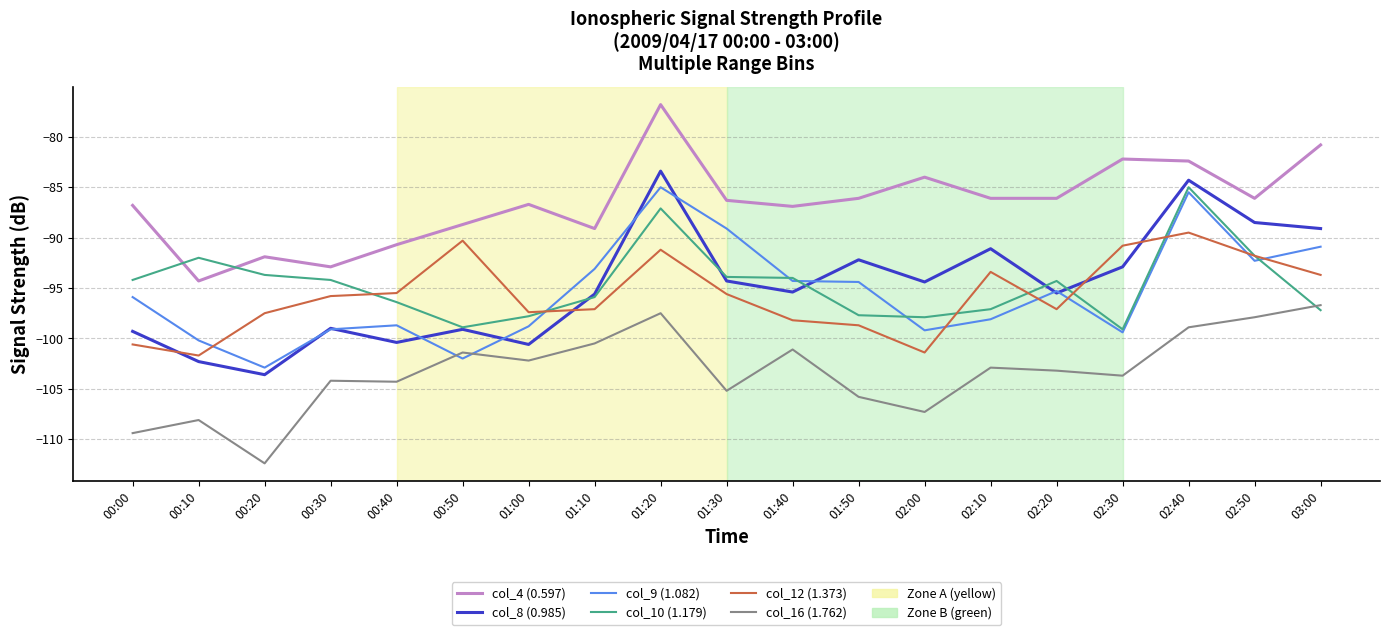

How many lines are shown in the chart?

6